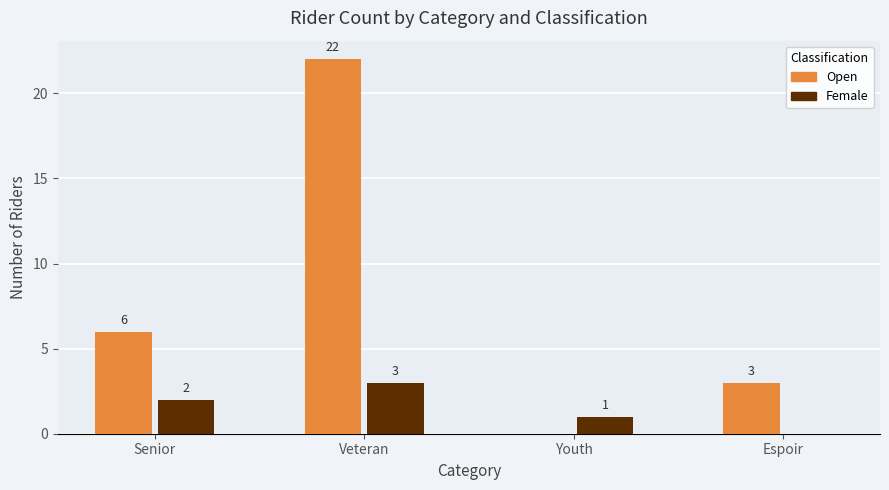

Which series has the largest total across all categories?

Open